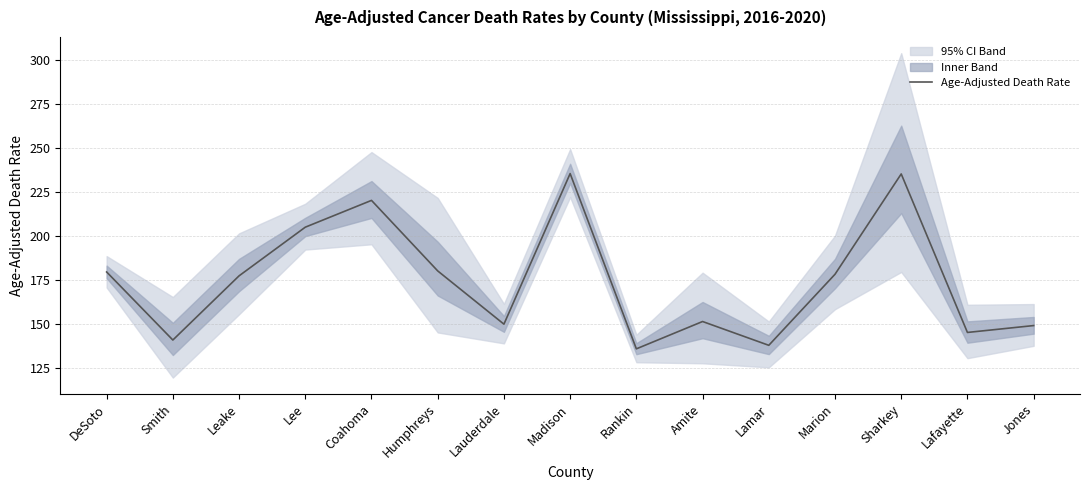

Reading left to right, what are all the values shown in this chart?

179.5	140.9	177.3	204.9	220.1	180.1	149.9	235.3	135.9	151.4	137.9	178.2	235.1	145.2	149.1